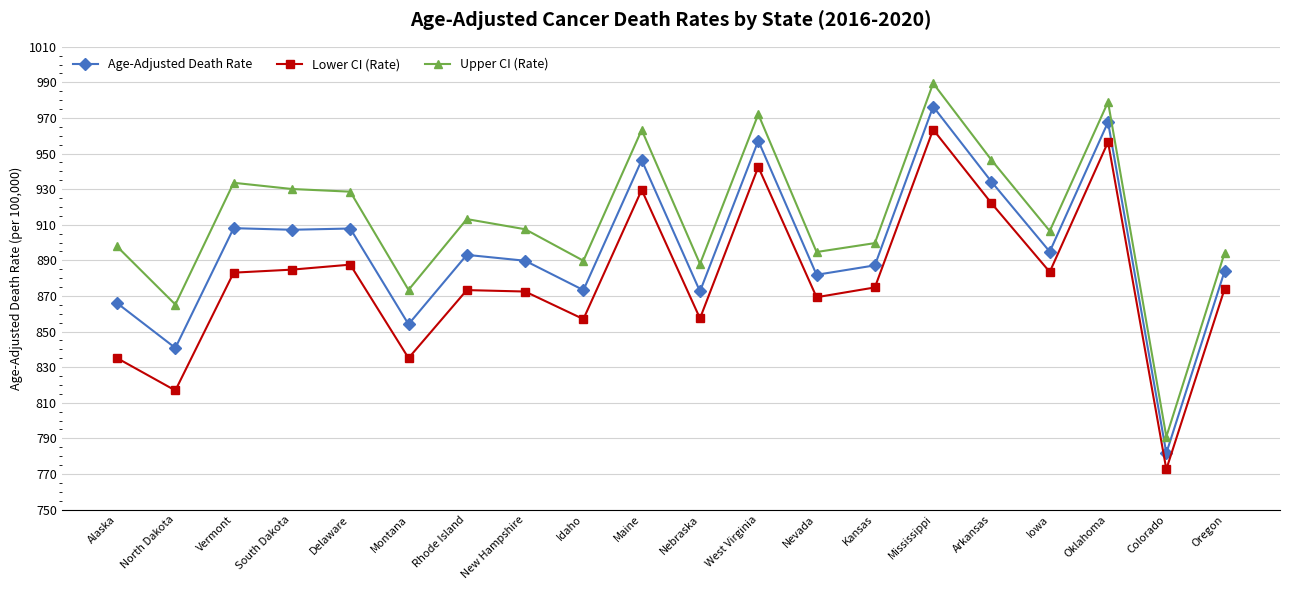

At which category does the chart reach its peak across all series?

Mississippi